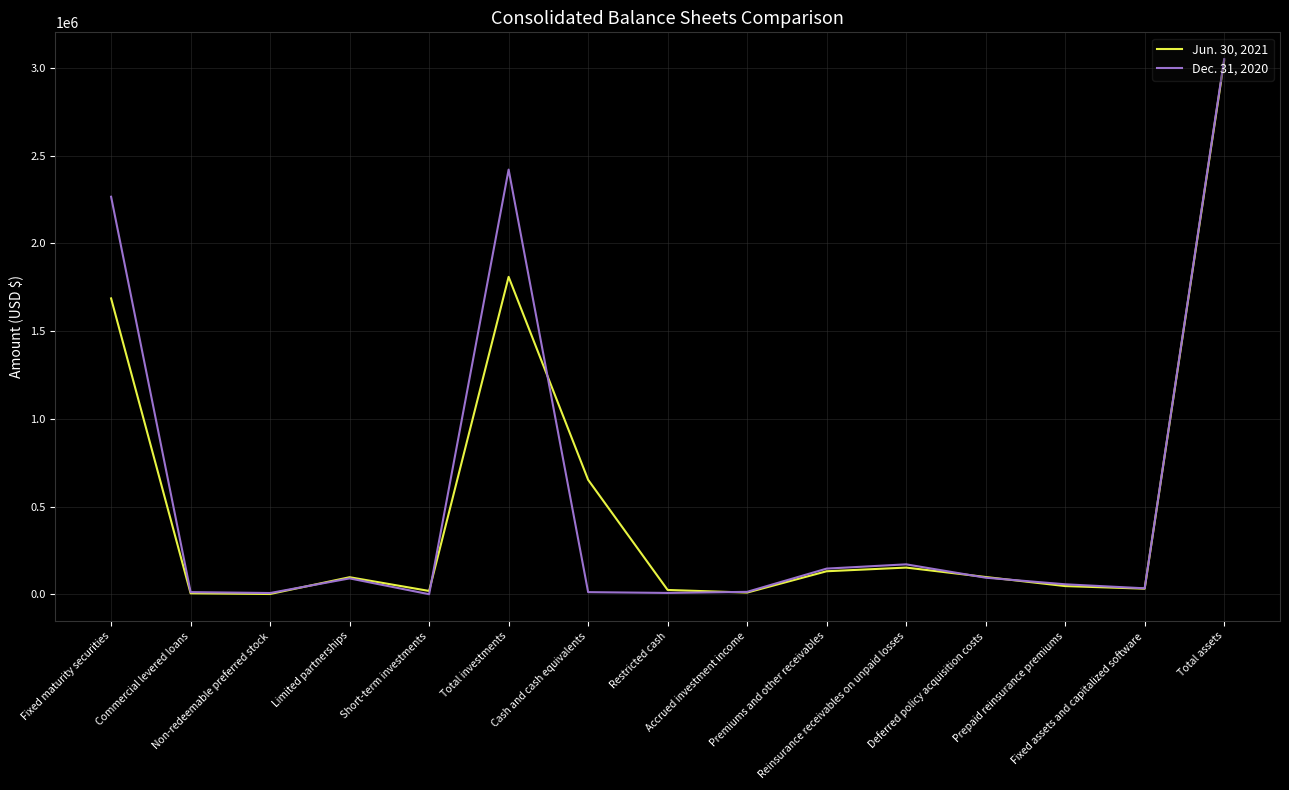

What is the difference between the maximum and minimum values in the Jun. 30, 2021 series?

3041102